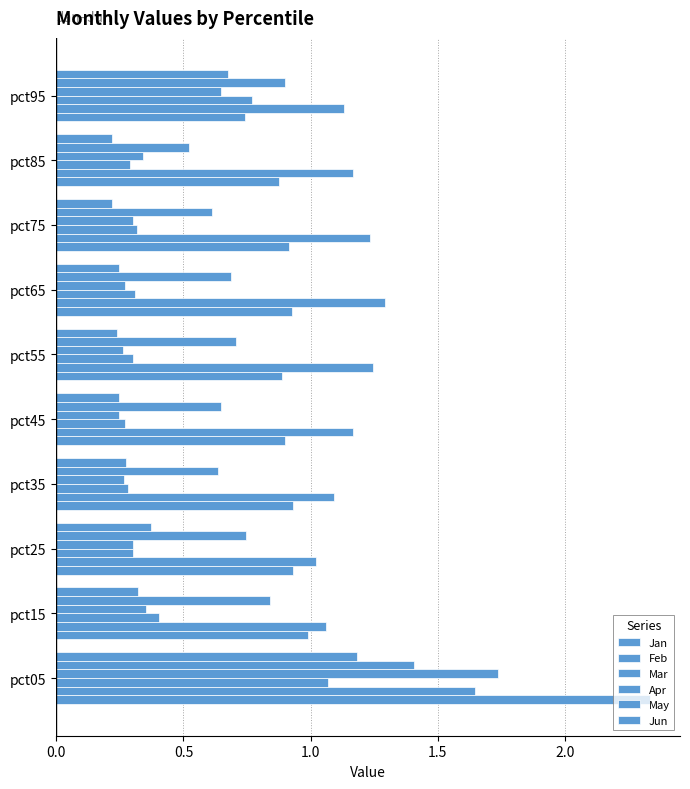

How many categories are shown in the chart?

10